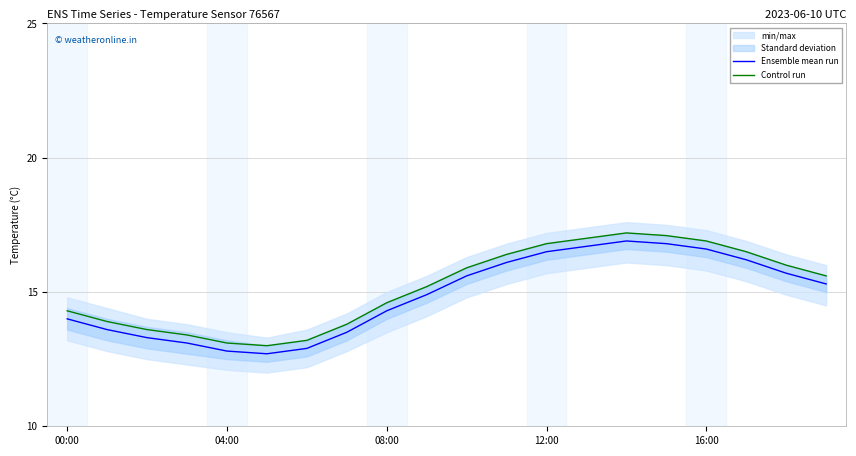

What is the spread (max minus min) of values at 7?

0.3